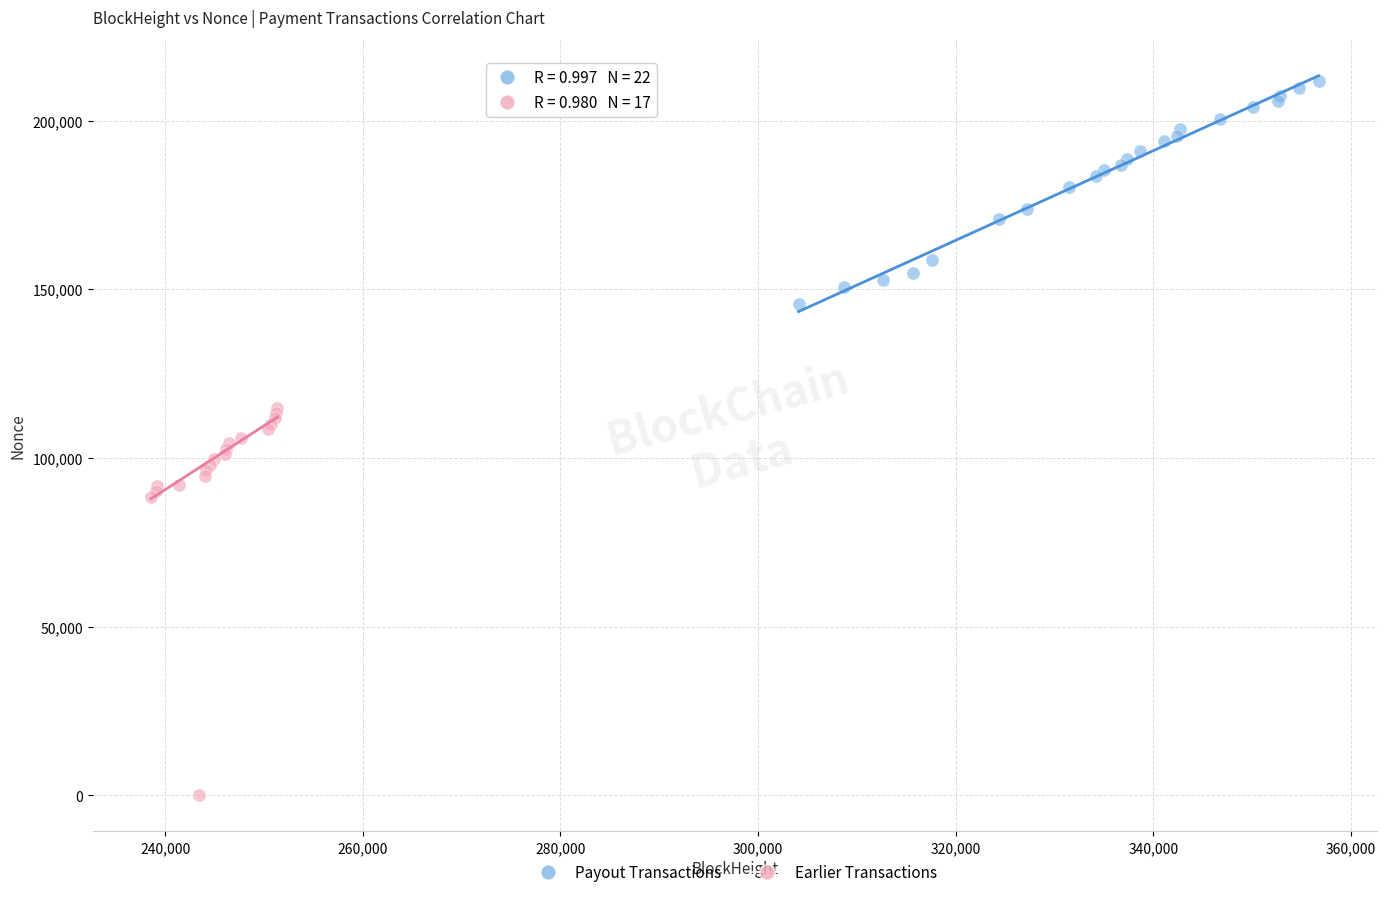

Which series has the largest Y range (max minus min)?

Earlier Transactions